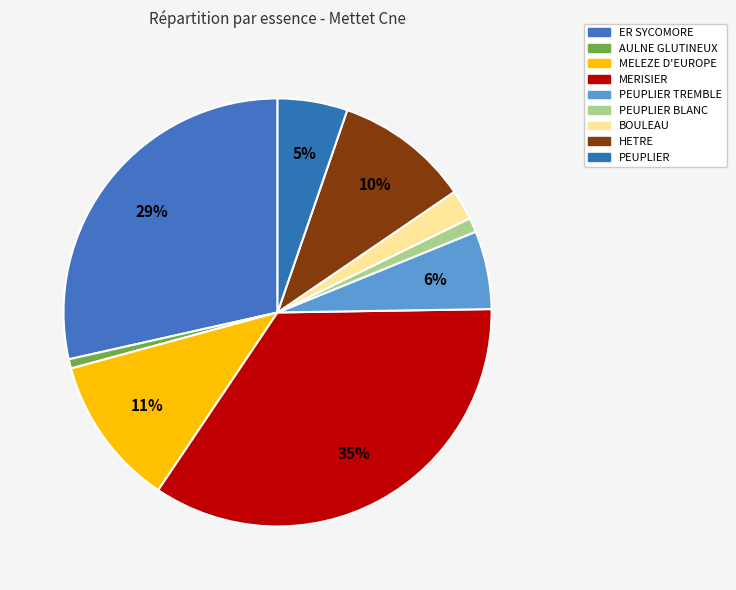

What is the largest slice in the pie chart?

MERISIER